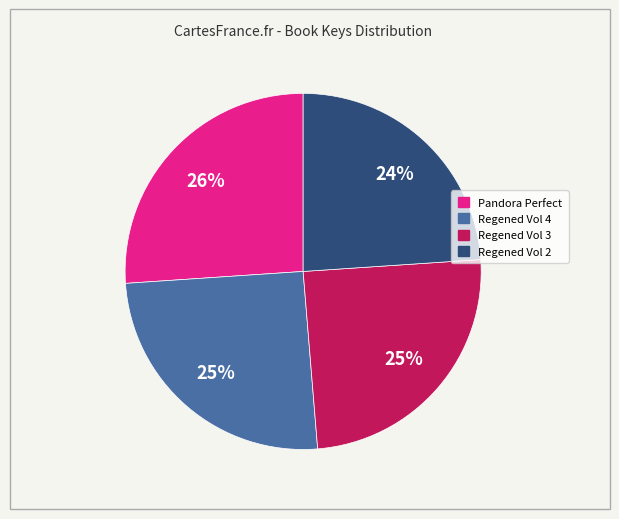

What is the largest slice in the pie chart?

Pandora Perfect